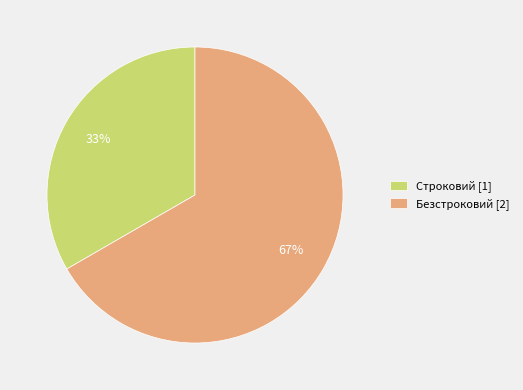

Does Строковий account for over 50% of the chart?

No